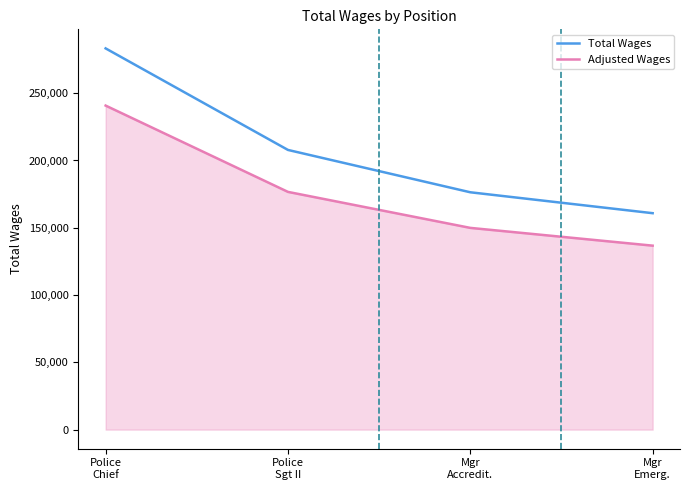

True or false: Total Wages has a value of 176361.0 at Mgr
Accredit..

True